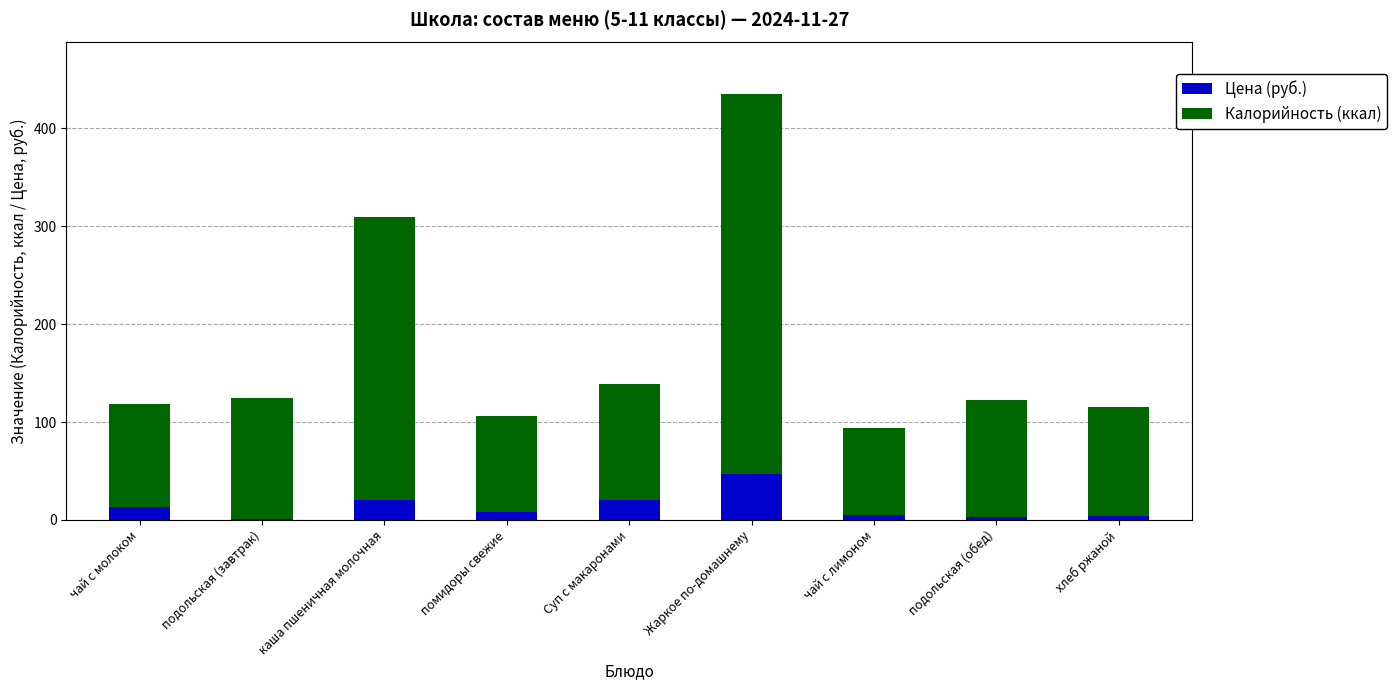

What are all the series names shown in the legend?

Цена (руб.), Калорийность (ккал)